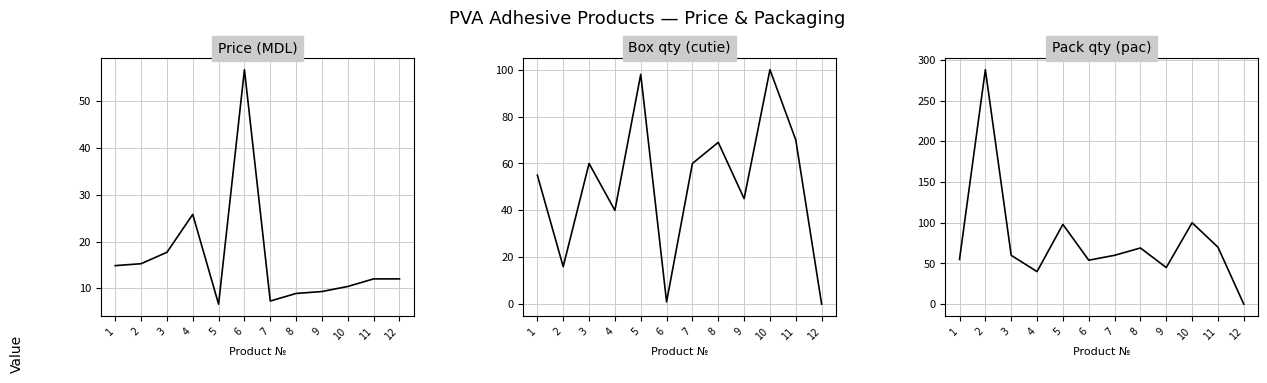

What is the maximum value shown in the chart?

288.0